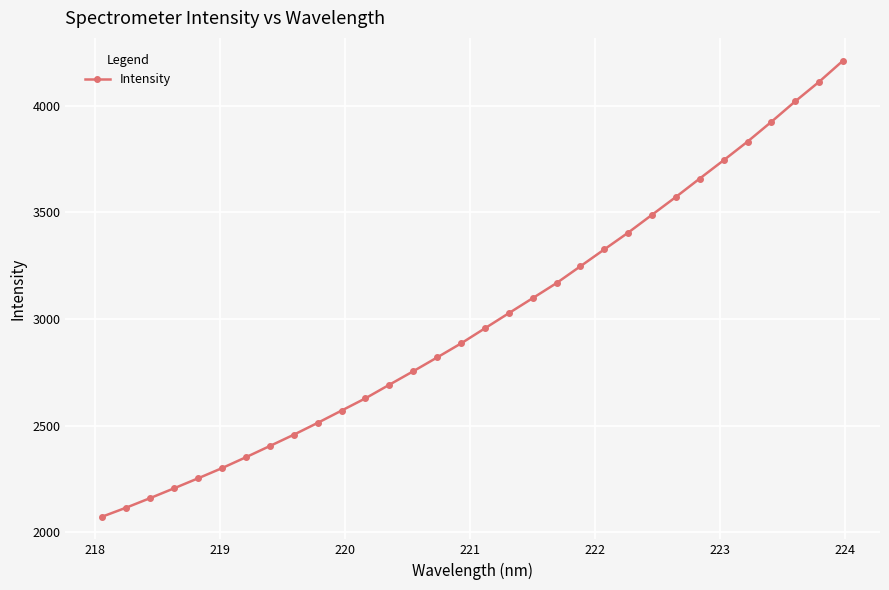

What is the maximum value shown in the chart?

4210.8